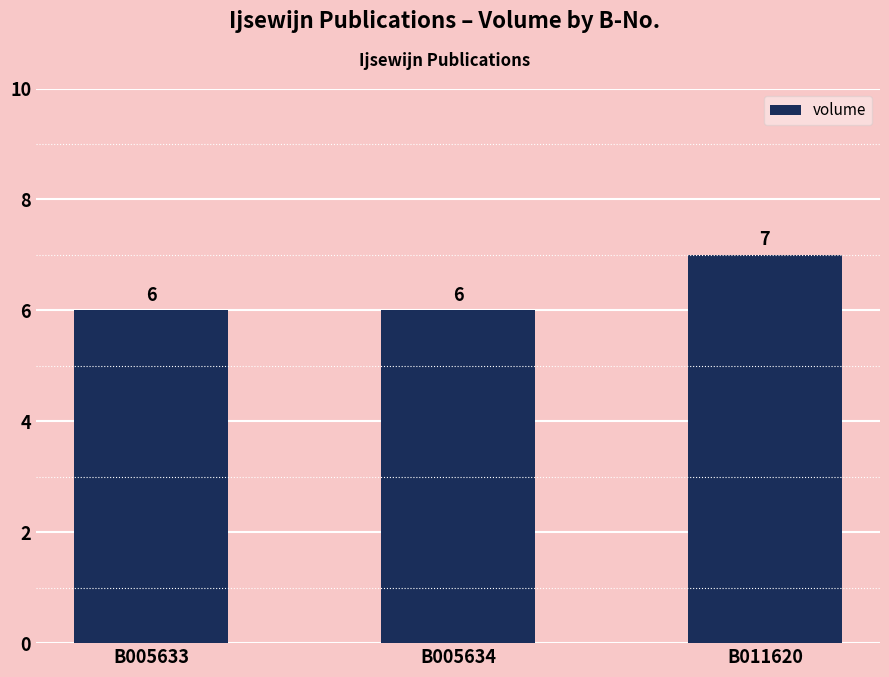

What is the change in value from B005633 to B011620?

+1